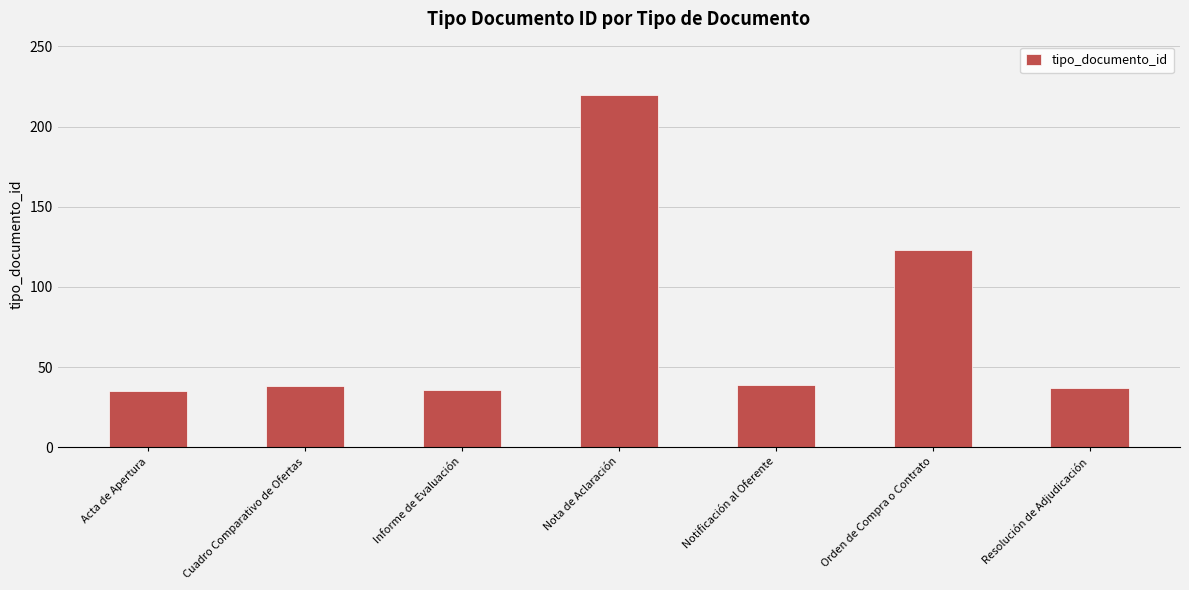

What is the greatest value displayed?

220